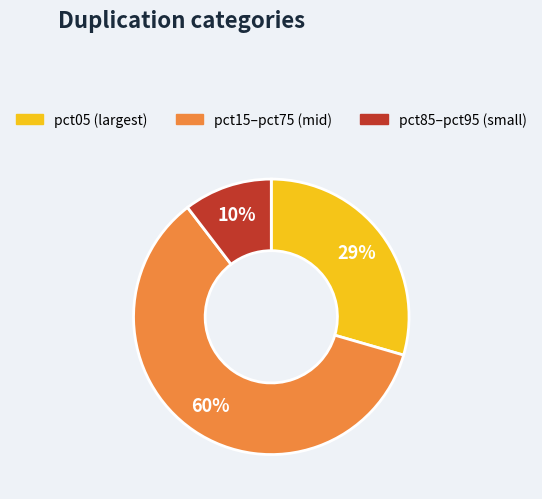

What is the smallest slice in the pie chart?

pct85–pct95 (small)